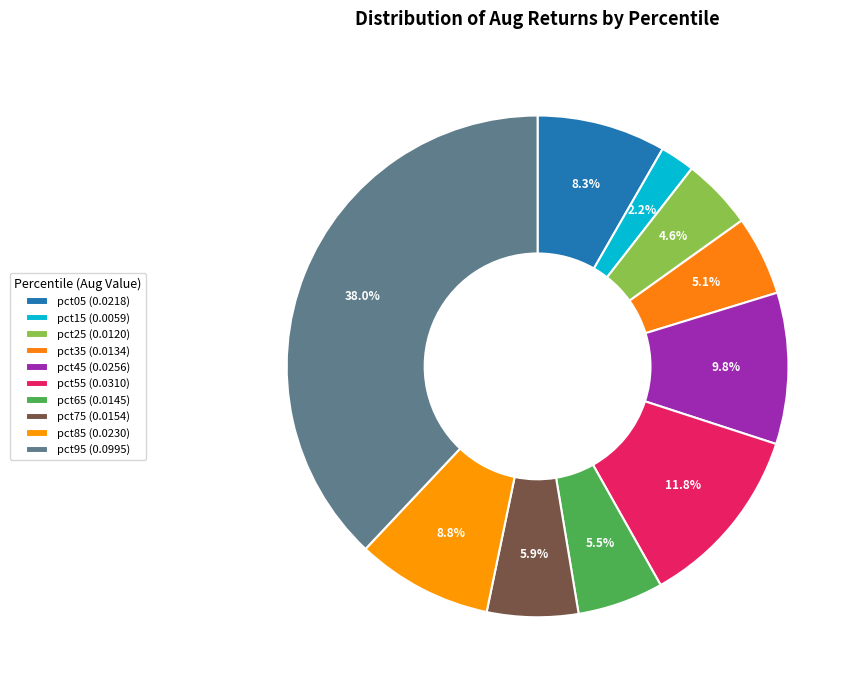

The pct55 slice represents 18% of the pie. True or false?

False